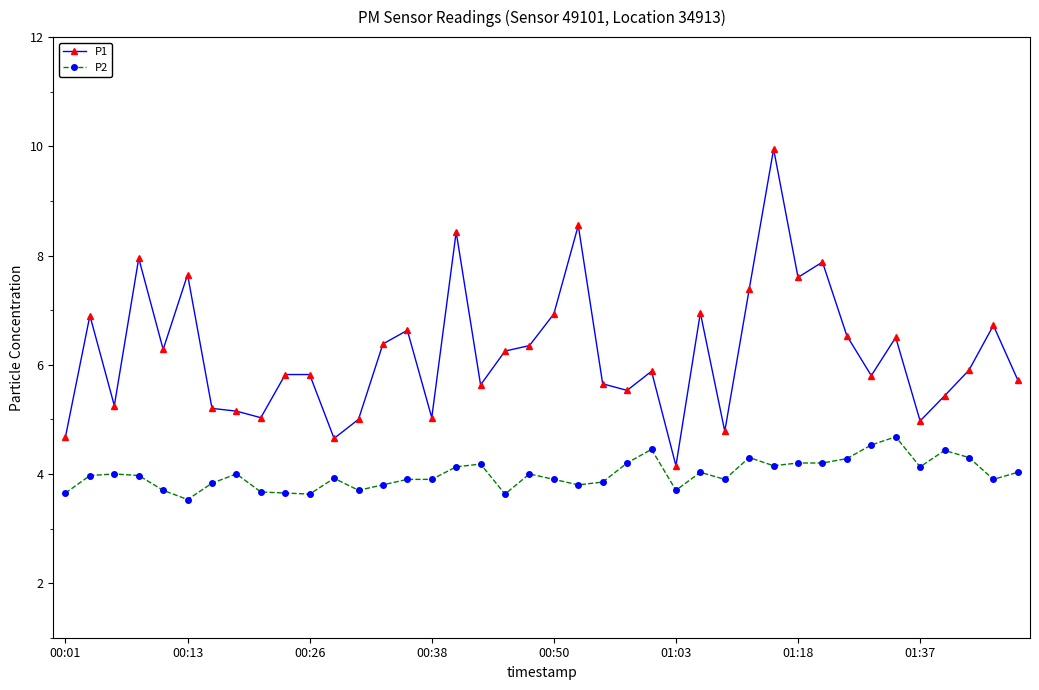

What are all the series names shown in the legend?

P1, P2